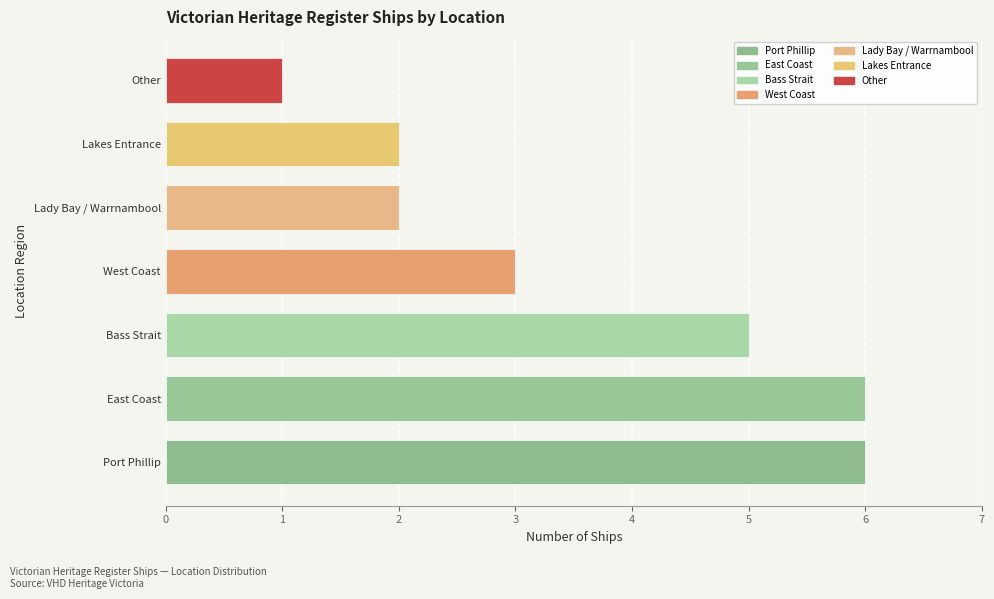

Reading top to bottom, what are all the values shown in this chart?

1	2	2	3	5	6	6